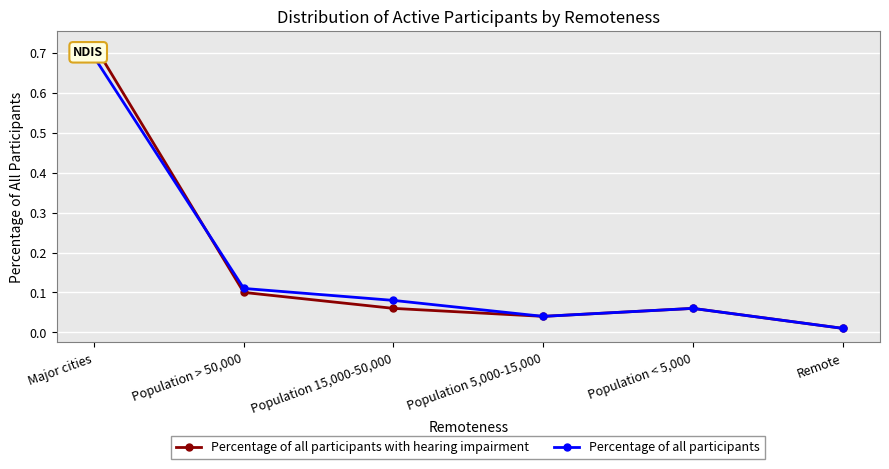

What position from the left is Major cities?

1